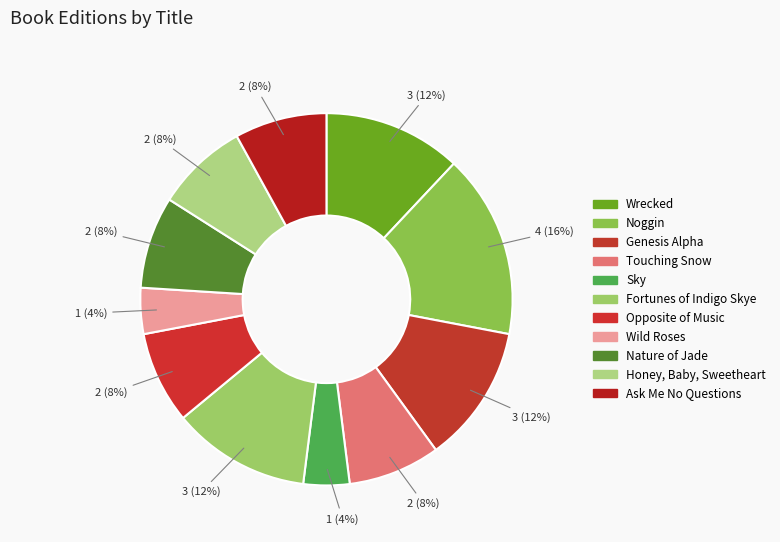

To the nearest percent, what is the combined percentage of Opposite of Music and Honey, Baby, Sweetheart?

16%